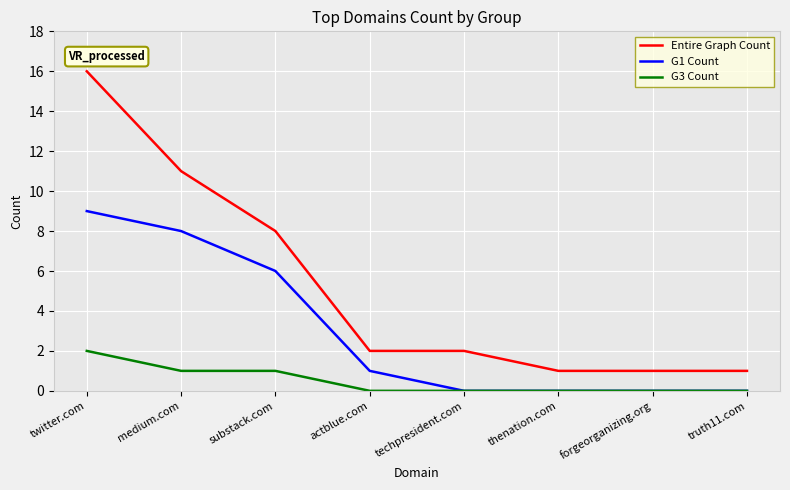

Reading left to right, extract all data points from this chart.

Entire Graph Count: twitter.com=16	medium.com=11	substack.com=8	actblue.com=2	techpresident.com=2	thenation.com=1	forgeorganizing.org=1	truth11.com=1
G1 Count: twitter.com=9	medium.com=8	substack.com=6	actblue.com=1	techpresident.com=0	thenation.com=0	forgeorganizing.org=0	truth11.com=0
G3 Count: twitter.com=2	medium.com=1	substack.com=1	actblue.com=0	techpresident.com=0	thenation.com=0	forgeorganizing.org=0	truth11.com=0